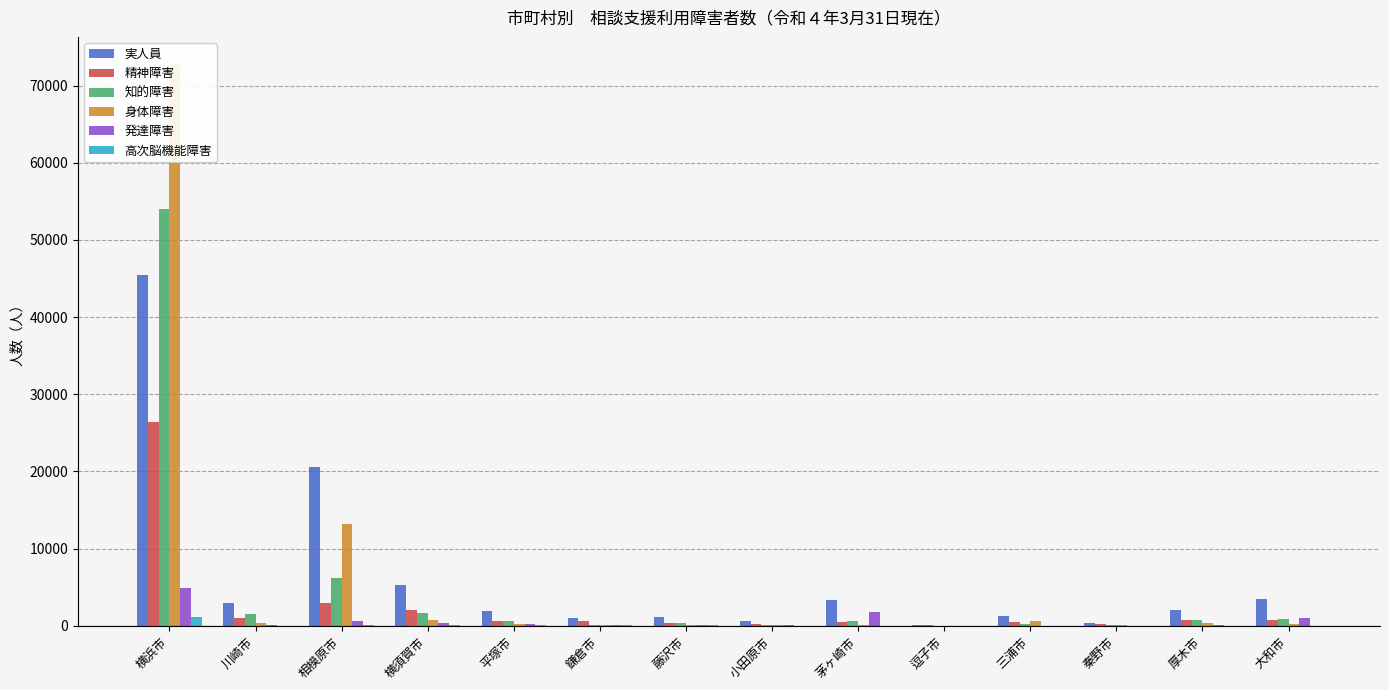

Reading left to right, list all the values displayed in this chart.

実人員: 横浜市=45418	川崎市=2981	相模原市=20628	横須賀市=5234	平塚市=1909	鎌倉市=949	藤沢市=1191	小田原市=559	茅ヶ崎市=3342	逗子市=131	三浦市=1286	秦野市=415	厚木市=2084	大和市=3482
精神障害: 横浜市=26357	川崎市=1010	相模原市=2997	横須賀市=2033	平塚市=572	鎌倉市=658	藤沢市=416	小田原市=282	茅ヶ崎市=434	逗子市=83	三浦市=444	秦野市=194	厚木市=772	大和市=774
知的障害: 横浜市=53996	川崎市=1493	相模原市=6222	横須賀市=1714	平塚市=648	鎌倉市=128	藤沢市=311	小田原市=76	茅ヶ崎市=612	逗子市=18	三浦市=251	秦野市=143	厚木市=736	大和市=841
身体障害: 横浜市=72680	川崎市=313	相模原市=13195	横須賀市=794	平塚市=276	鎌倉市=59	藤沢市=122	小田原市=87	茅ヶ崎市=87	逗子市=9	三浦市=612	秦野市=46	厚木市=392	大和市=222
発達障害: 横浜市=4927	川崎市=40	相模原市=558	横須賀市=302	平塚市=228	鎌倉市=53	藤沢市=111	小田原市=52	茅ヶ崎市=1794	逗子市=12	三浦市=23	秦野市=6	厚木市=122	大和市=994
高次脳機能障害: 横浜市=1114	川崎市=20	相模原市=65	横須賀市=93	平塚市=31	鎌倉市=35	藤沢市=88	小田原市=9	茅ヶ崎市=5	逗子市=3	三浦市=4	秦野市=2	厚木市=23	大和市=10